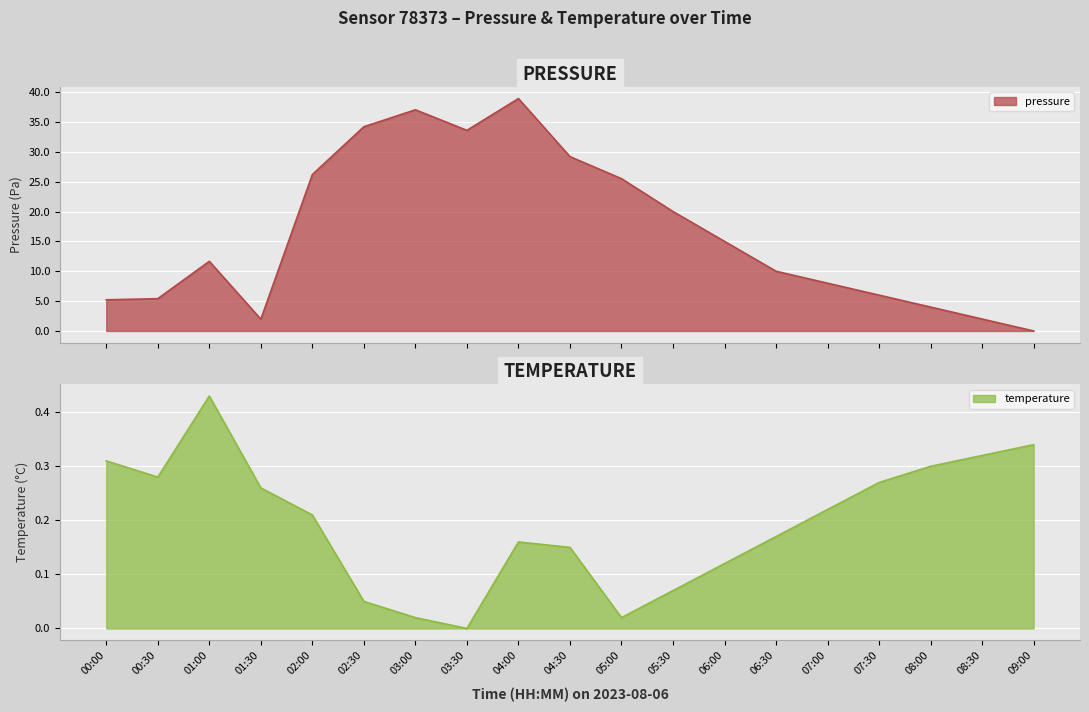

The value of temperature line at 05:30 is 0.1. True or false?

True